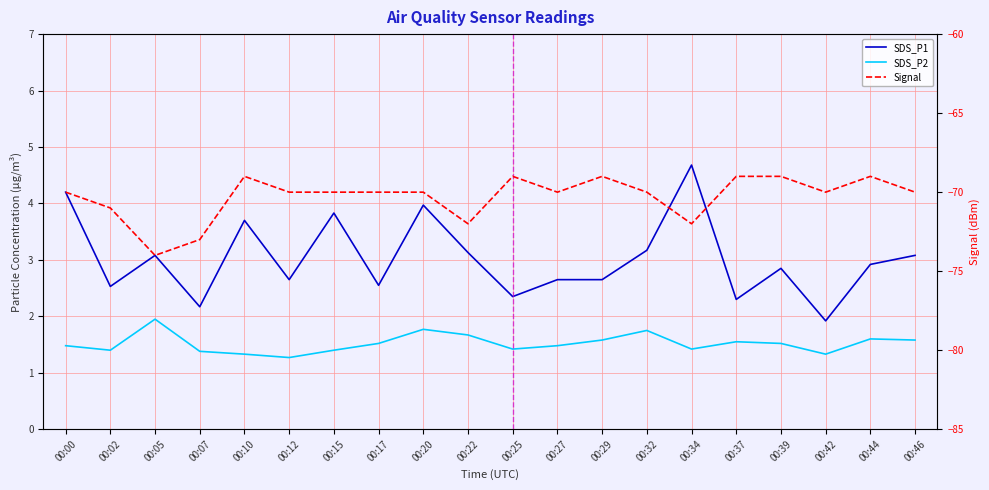

The value of Signal at 00:44 is -30.5. True or false?

False